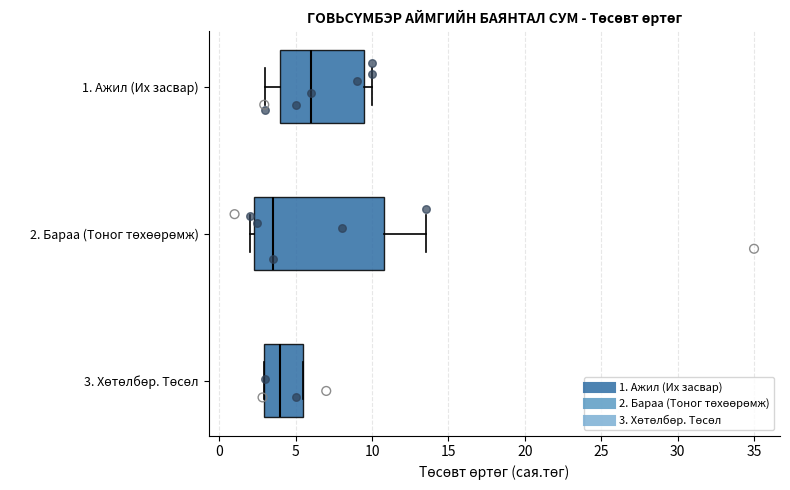

Reading bottom to top, transcribe this box plot: for each box, give where its median line is, the range the box spans, and where its two whiskers end, as read against the x-axis. The values are not printed on the chart, so give them approximately, as read against the axis.

3. Хөтөлбөр. Төсөл: median 4.0, box 3.0 to 5.5, whiskers 3.0 to 5.5
2. Бараа (Тоног төхөөрөмж): median 3.5, box 2.5 to 11.0, whiskers 2.0 to 13.5
1. Ажил (Их засвар): median 6.0, box 4.0 to 9.5, whiskers 3.0 to 10.0